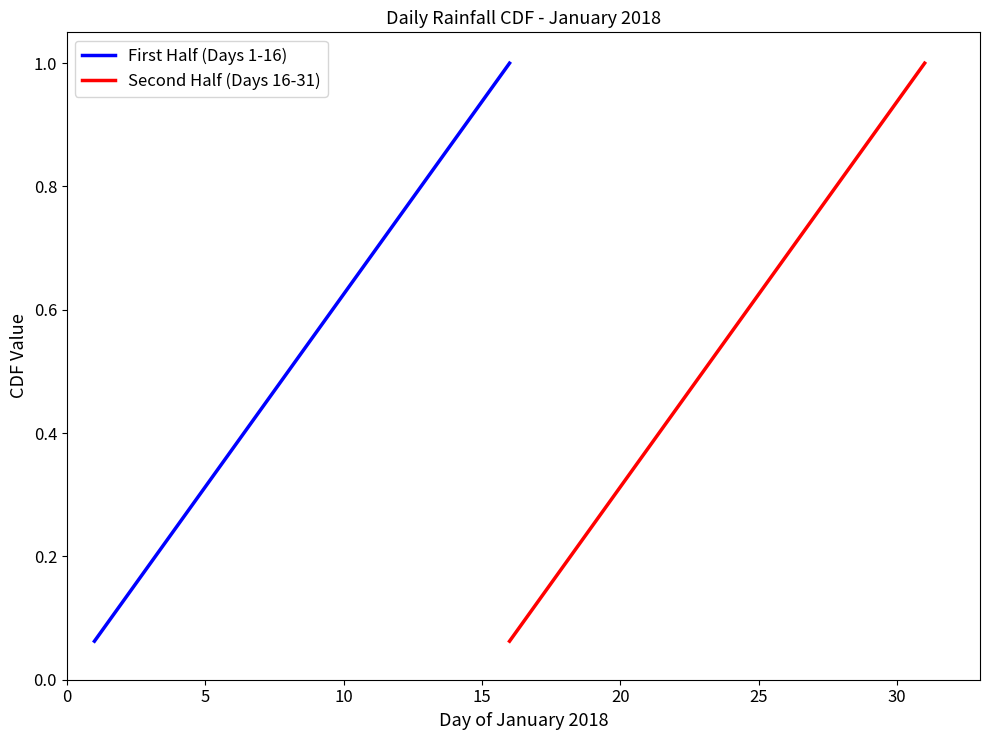

The First Half (Days 1-16) series shows 0.3 at 15. True or false?

False